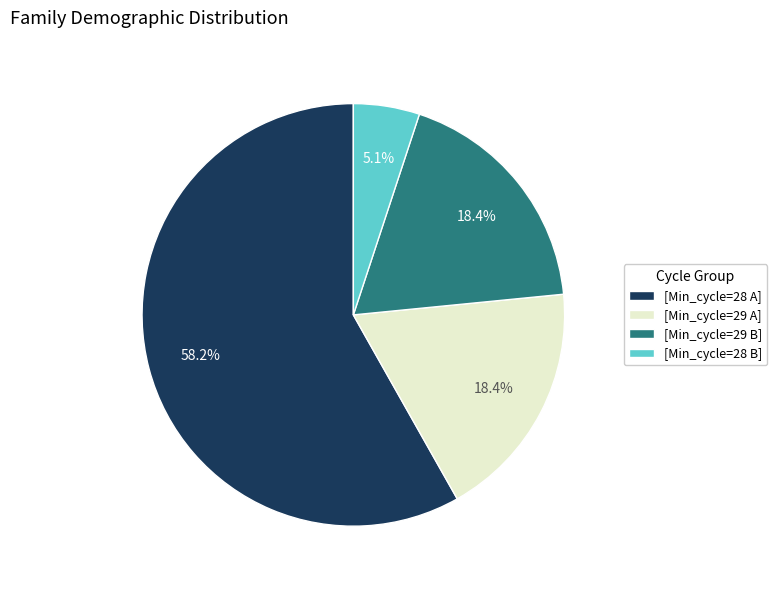

Approximately how many times larger is the value at [Min_cycle=28 B] compared to [Min_cycle=29 B]?

0.3